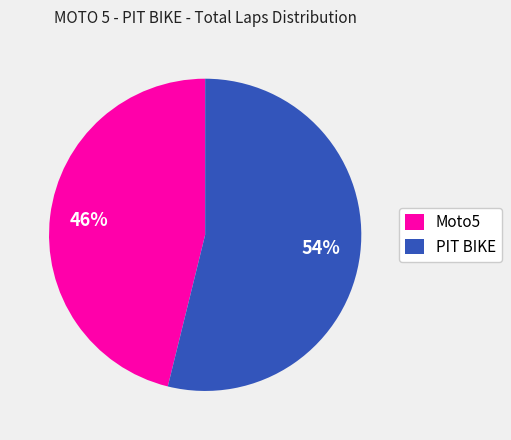

What is the majority slice?

PIT BIKE